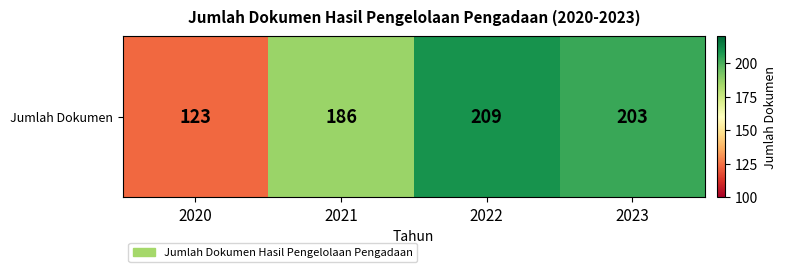

How many series are shown in this chart?

1